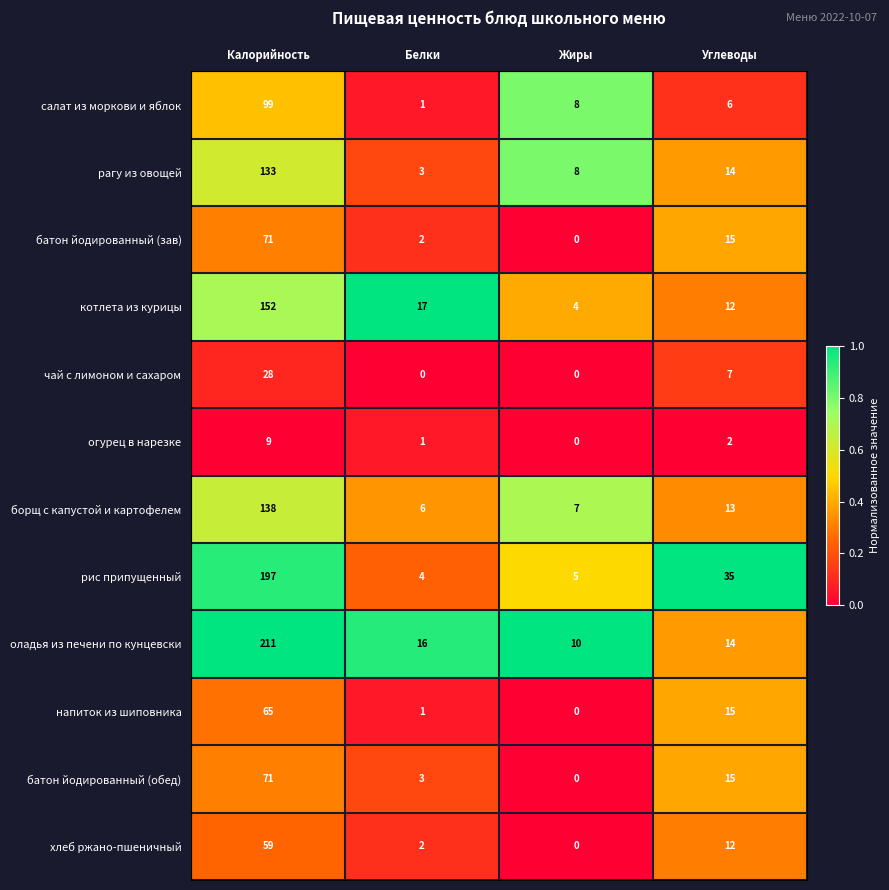

What is the difference between the maximum and minimum values in the батон йодированный (обед) series?

71